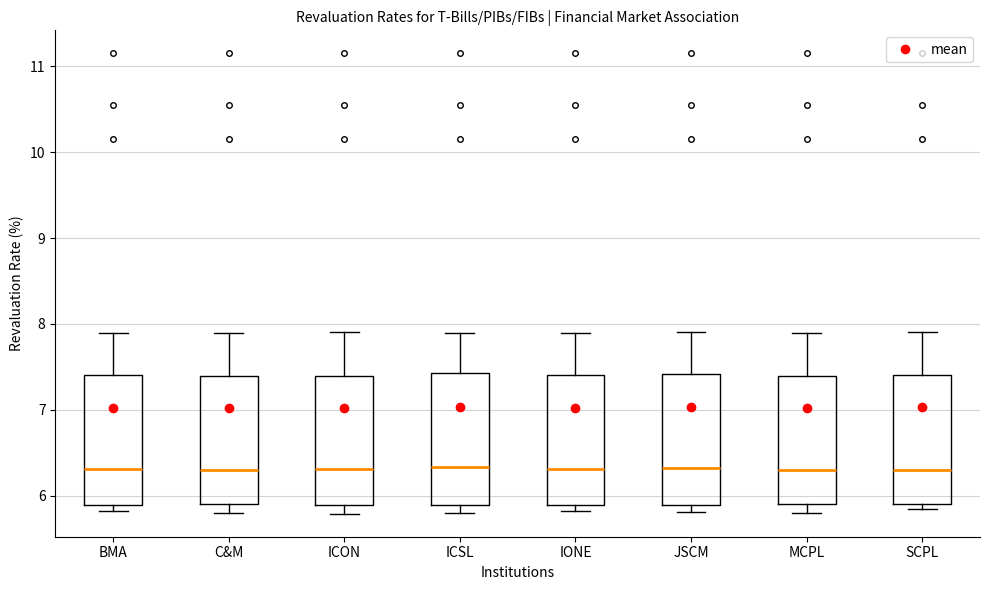

Reading left to right, transcribe this box plot: for each box, give where its median line is, the range the box spans, and where its two whiskers end, as read against the y-axis. The values are not printed on the chart, so give them approximately, as read against the axis.

BMA: median 6.3, box 5.9 to 7.4, whiskers 5.8 to 7.9
C&M: median 6.3, box 5.9 to 7.4, whiskers 5.8 to 7.9
ICON: median 6.3, box 5.9 to 7.4, whiskers 5.8 to 7.9
ICSL: median 6.3, box 5.9 to 7.4, whiskers 5.8 to 7.9
IONE: median 6.3, box 5.9 to 7.4, whiskers 5.8 to 7.9
JSCM: median 6.3, box 5.9 to 7.4, whiskers 5.8 to 7.9
MCPL: median 6.3, box 5.9 to 7.4, whiskers 5.8 to 7.9
SCPL: median 6.3, box 5.9 to 7.4, whiskers 5.8 to 7.9